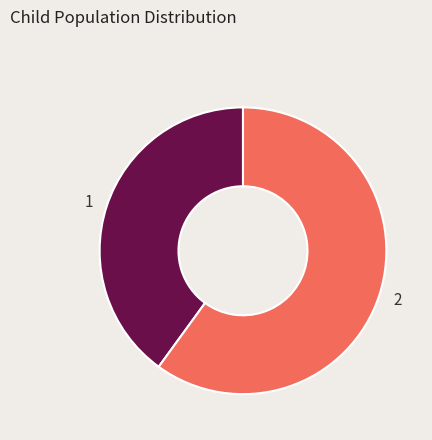

Which slice represents more than half of the pie?

2